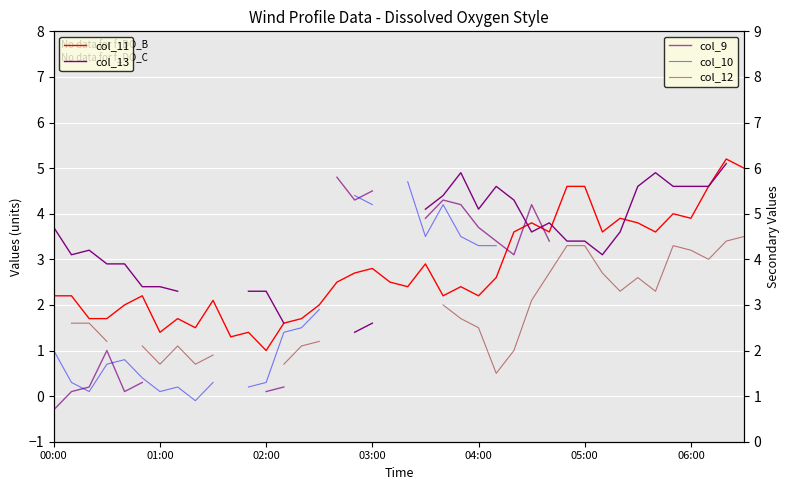

How many interior local valleys does the col_13 series have?

4